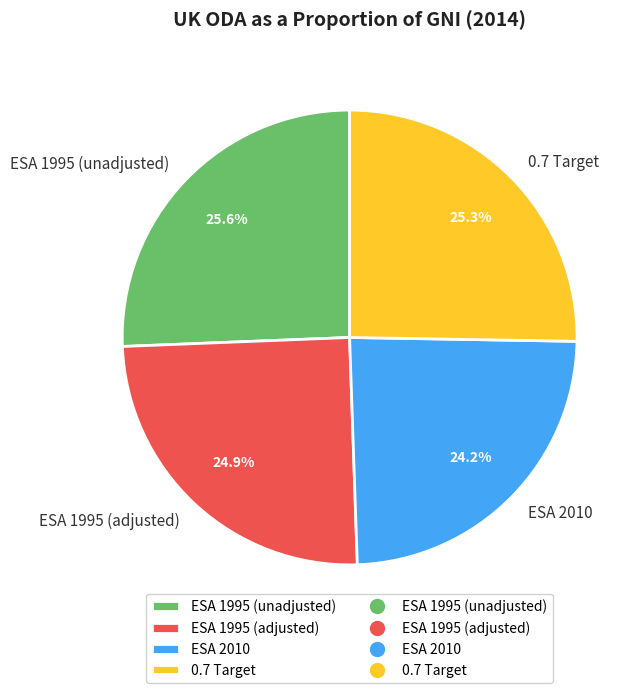

Between ESA 1995 (adjusted) and ESA 1995 (unadjusted), which is larger?

ESA 1995 (unadjusted)